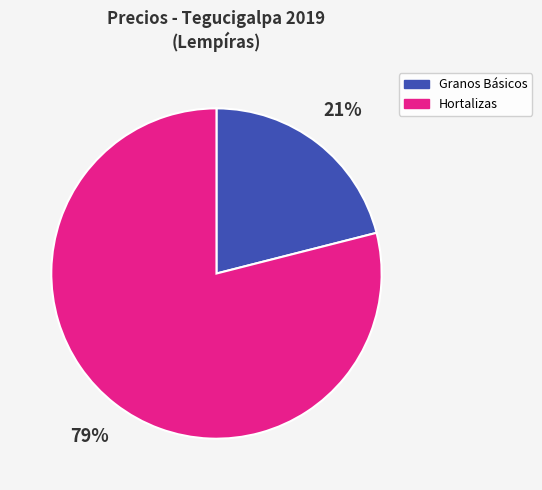

How many segments does this pie chart have?

2